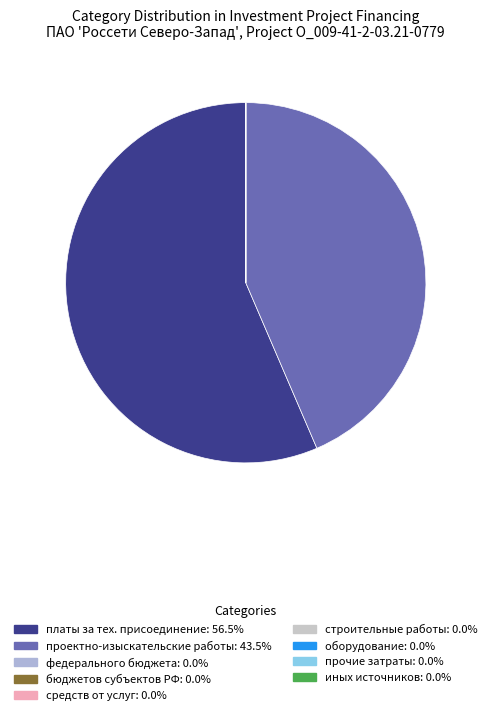

Which category has the smallest portion of the pie?

федерального бюджета